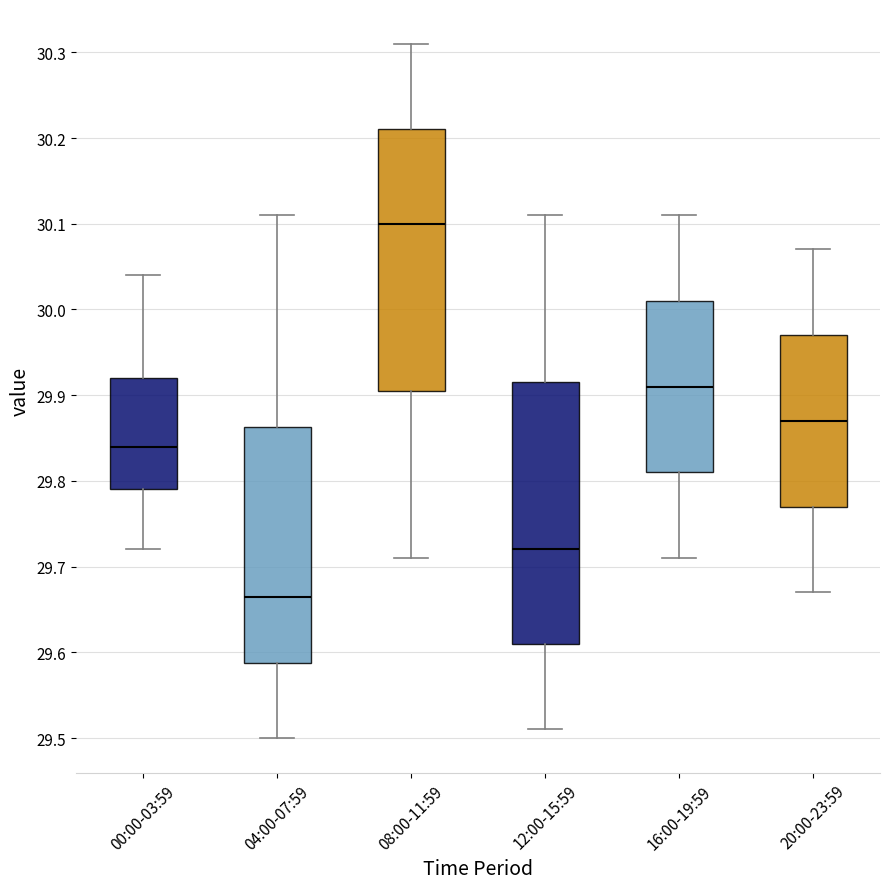

Which box has the highest median line?

08:00-11:59